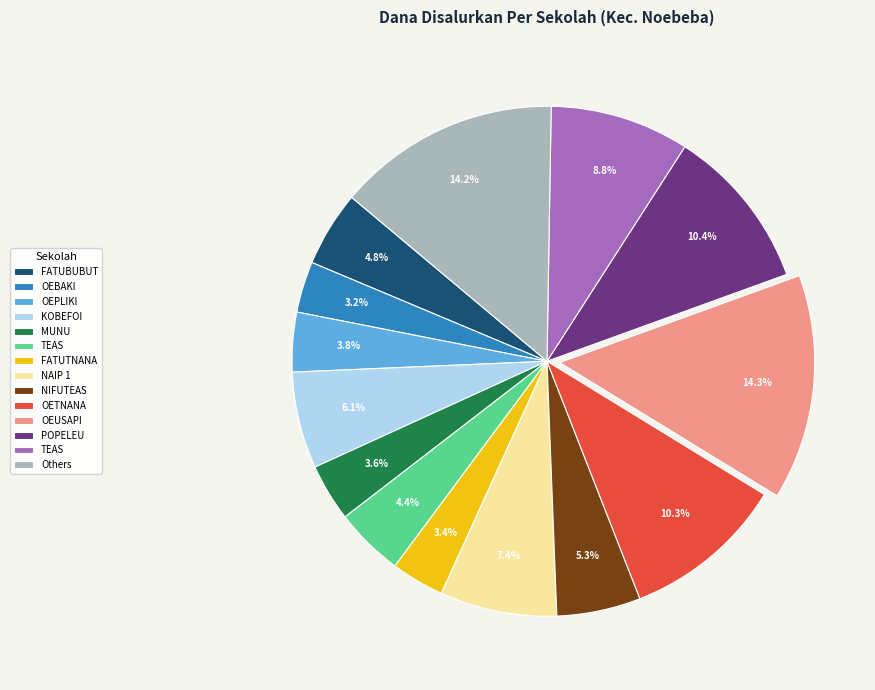

Does any single category account for the majority?

No